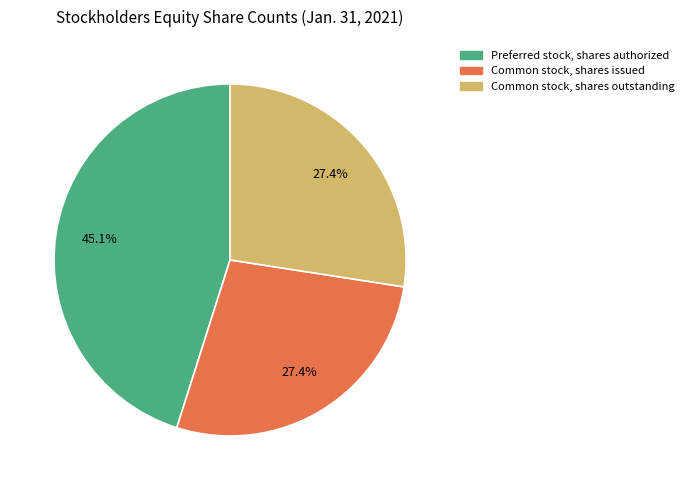

To the nearest percent, what percentage of the pie is Common stock, shares issued?

27%